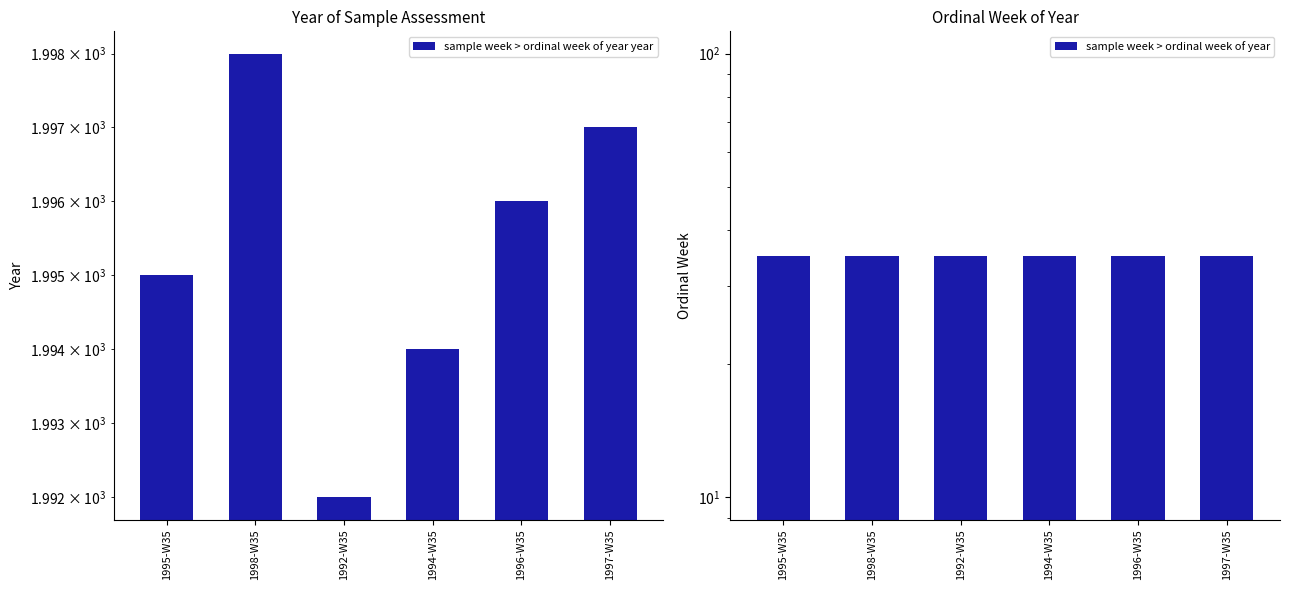

What is the smallest value displayed?

35